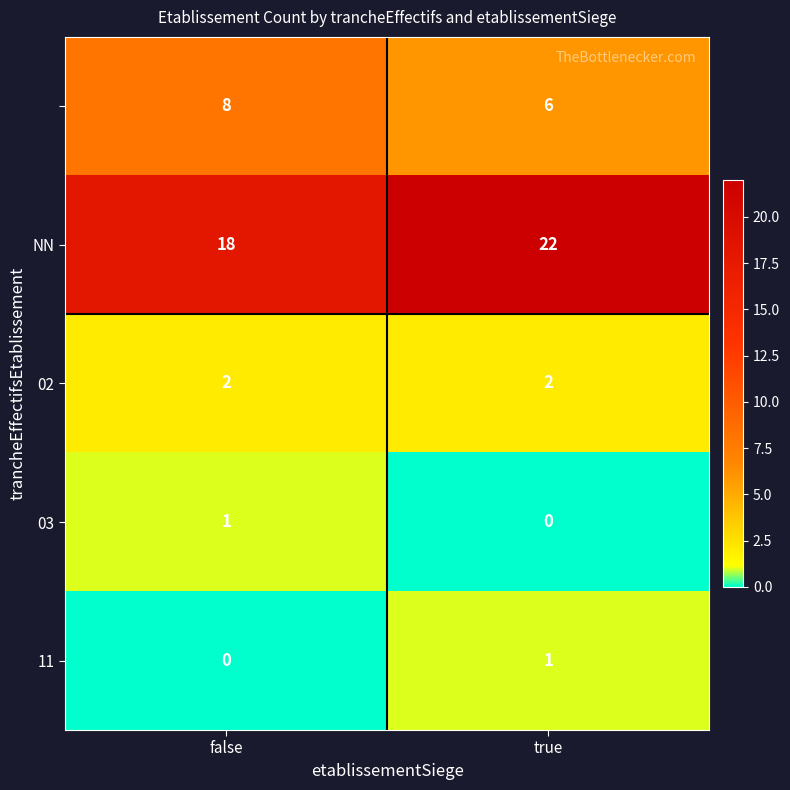

At which category is the sum across all series the highest?

true